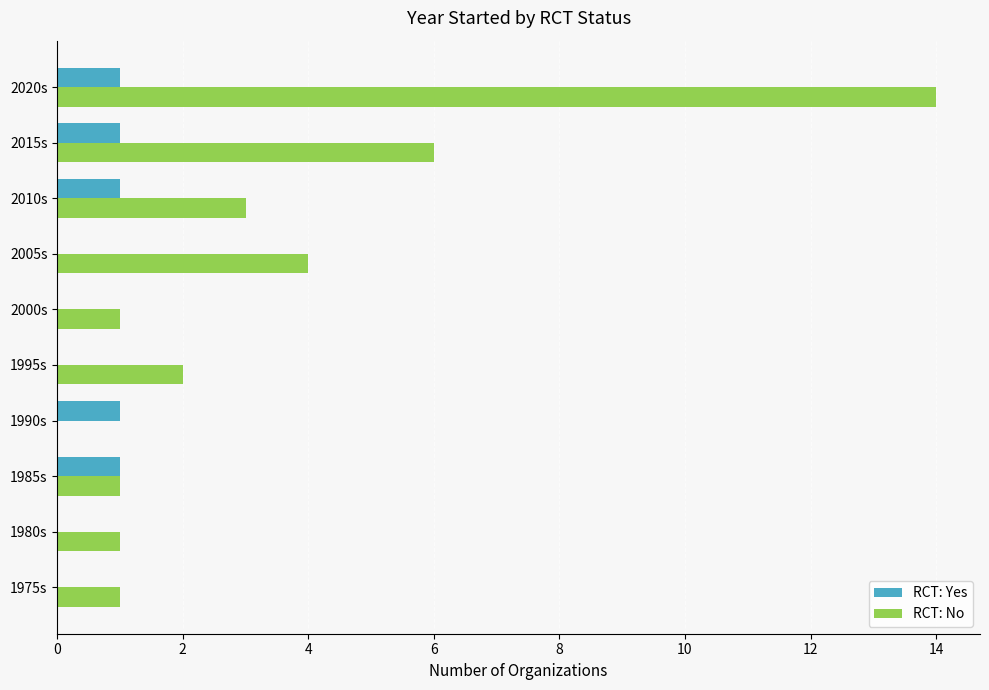

At which category is the sum across all series the highest?

2020s